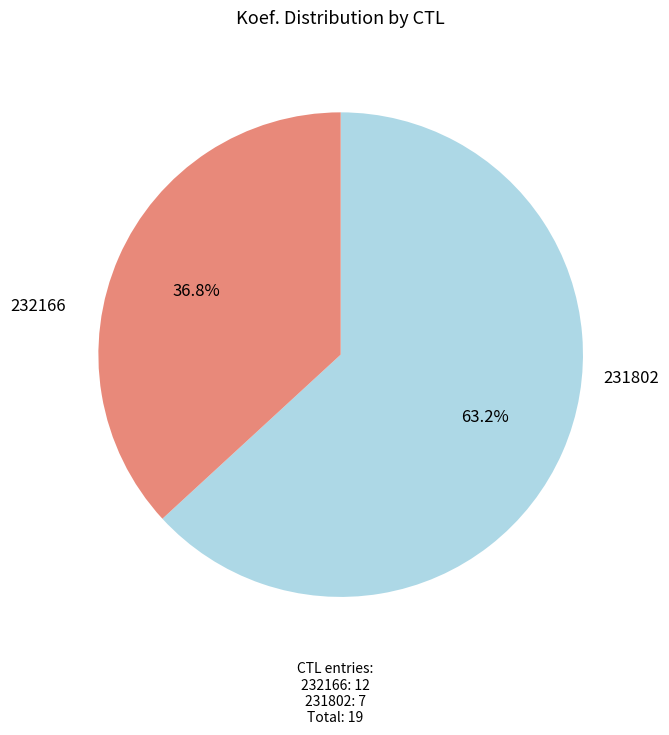

How many segments does this pie chart have?

2